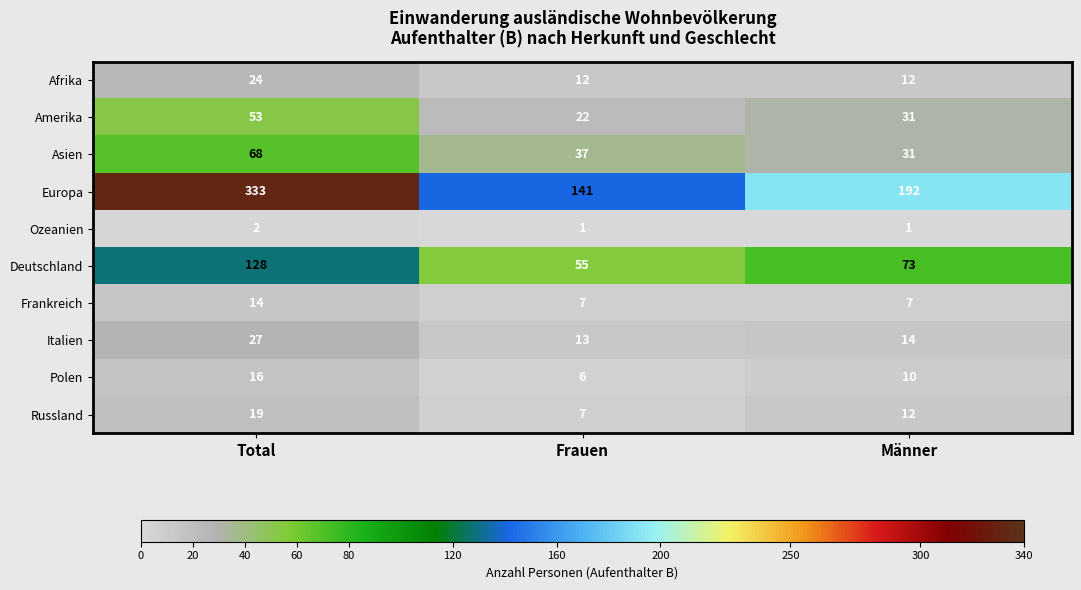

The value of Afrika at Frauen is 12. True or false?

True